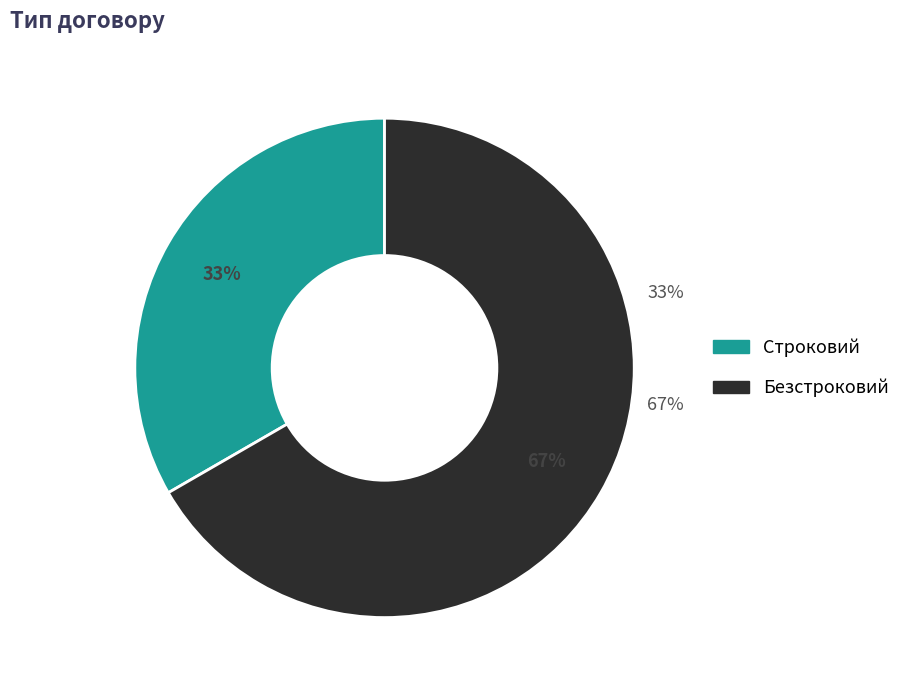

Rank the categories by value from highest to lowest.

Безстроковий, Строковий